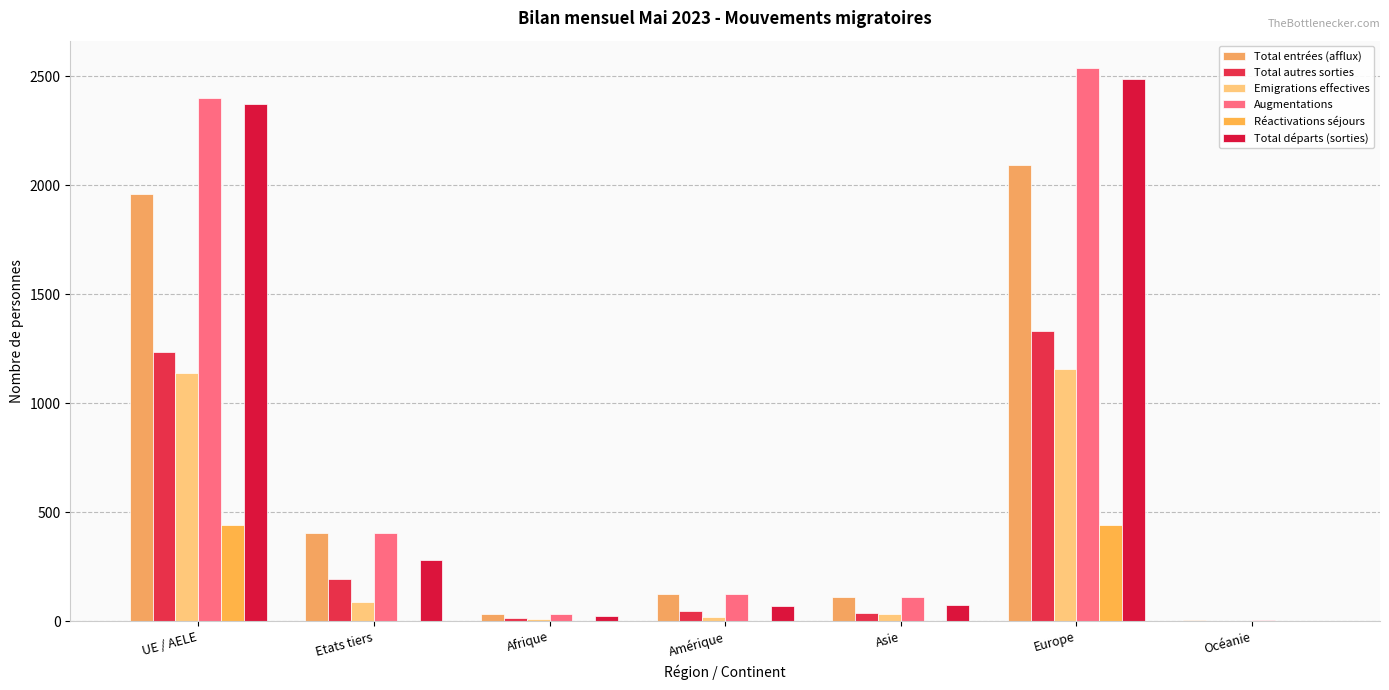

What is the value of the Total départs (sorties) bar at the 2nd from the left?

281